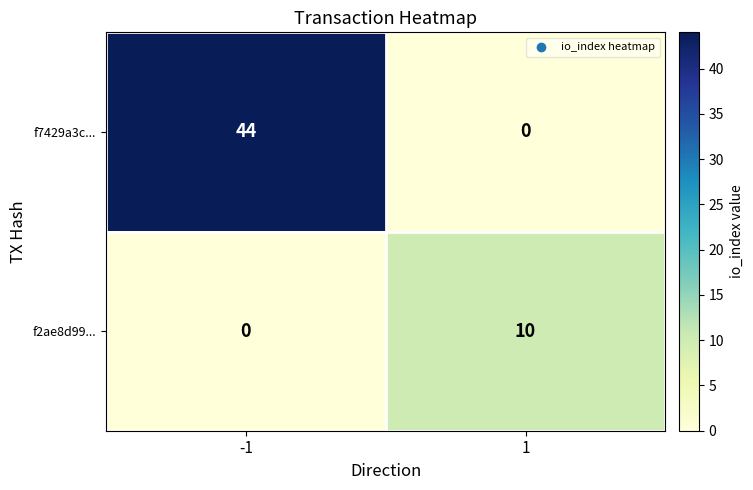

The value of f2ae8d99... at -1 is -7. True or false?

False